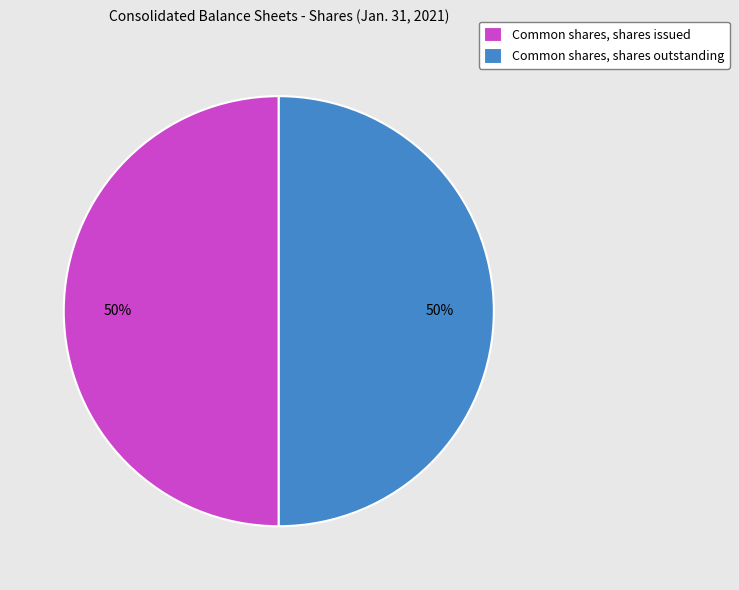

How many segments does this pie chart have?

2